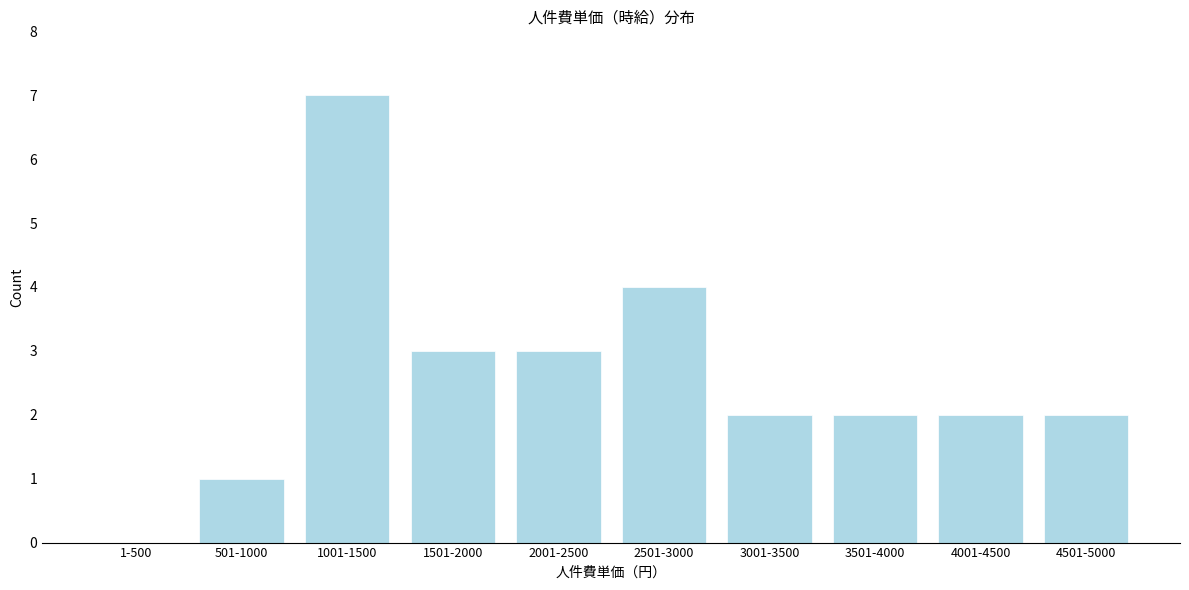

Reading left to right, transcribe all the data shown in this chart.

1-500=0	501-1000=1	1001-1500=7	1501-2000=3	2001-2500=3	2501-3000=4	3001-3500=2	3501-4000=2	4001-4500=2	4501-5000=2